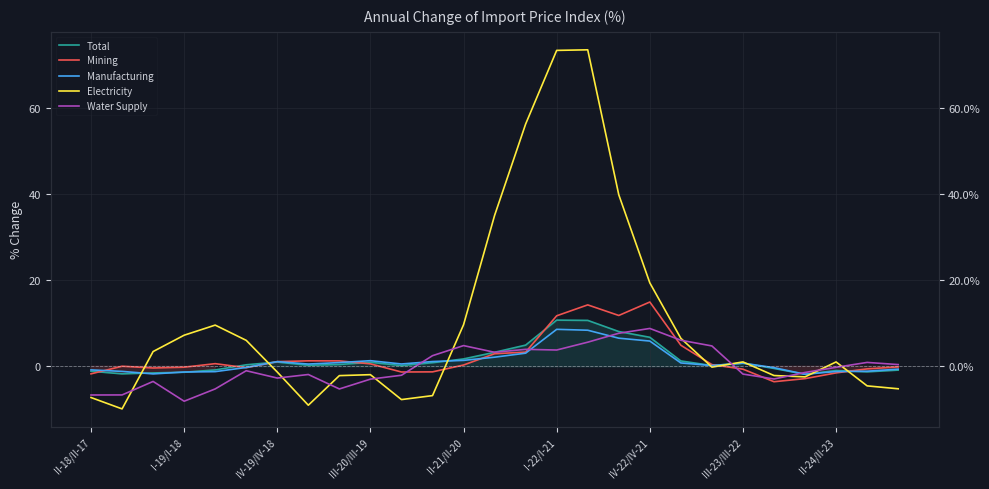

How many distinct data groups are displayed?

5